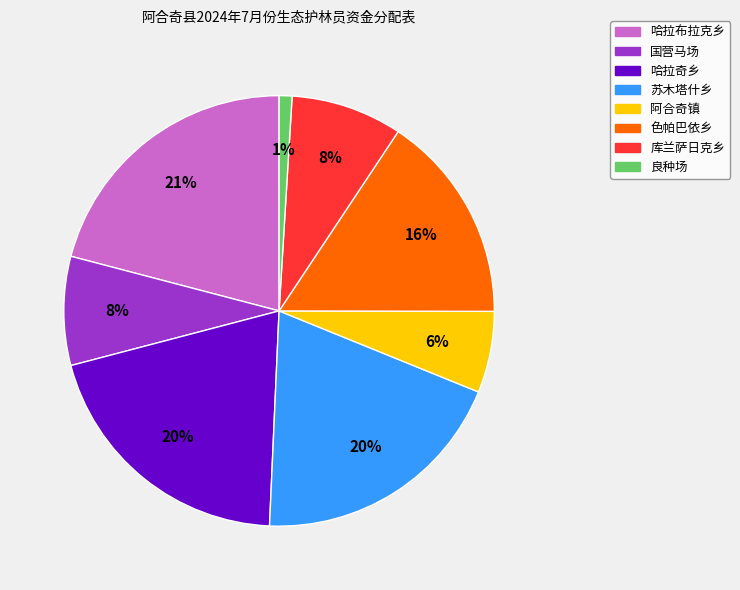

True or false: 国营马场 accounts for 8% of the total.

True